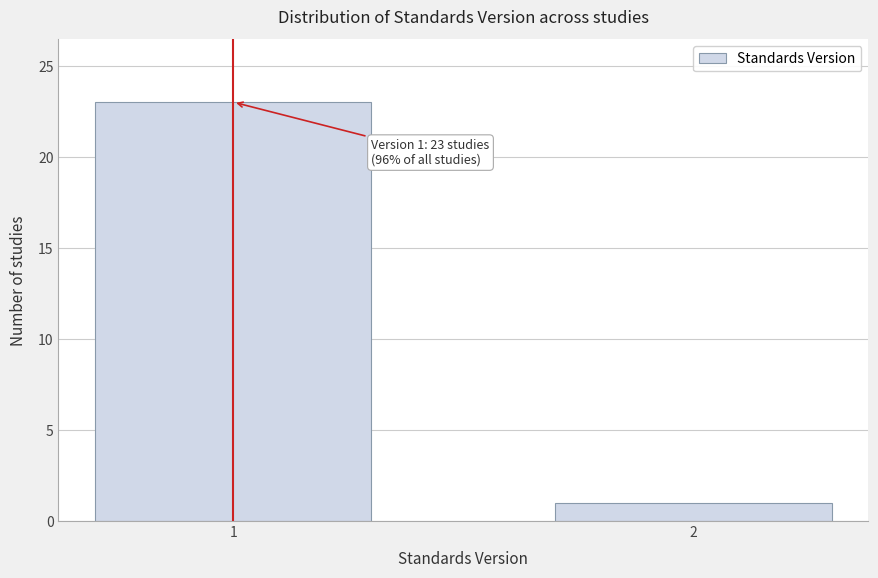

Reading right to left, list all the values displayed in this chart.

1	23